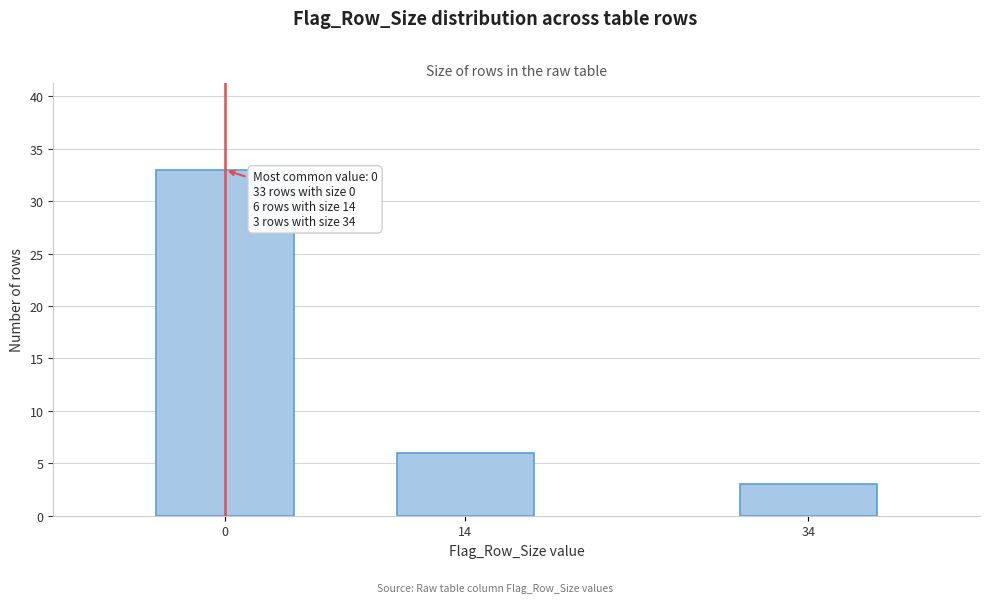

Reading right to left, what are all the values shown in this chart?

3	6	33